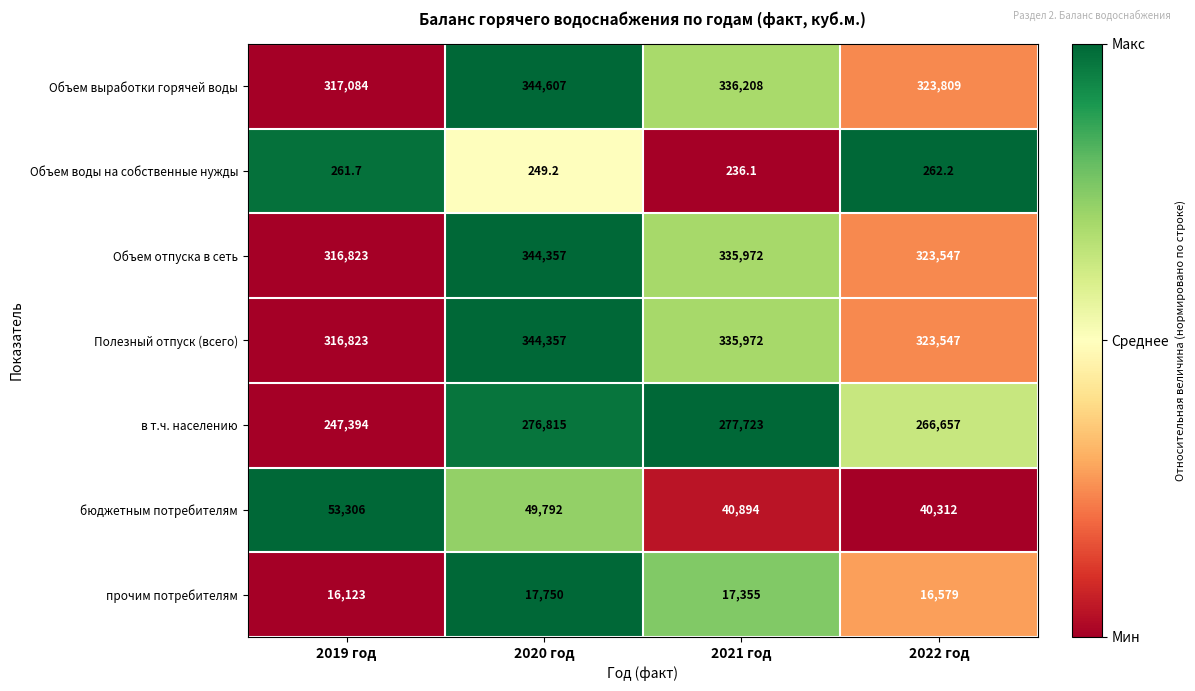

What is the spread (max minus min) of values at 2020 год?

344357.8